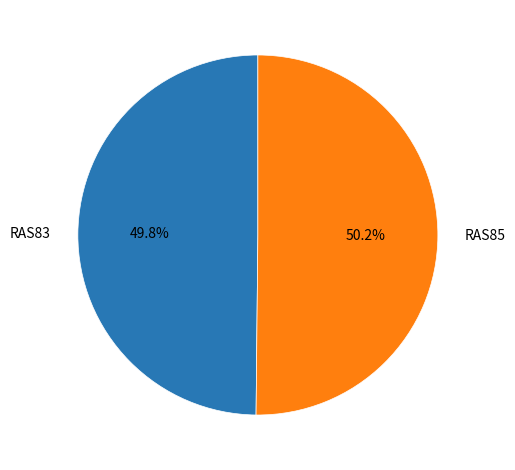

Is there a majority slice in this chart?

Yes